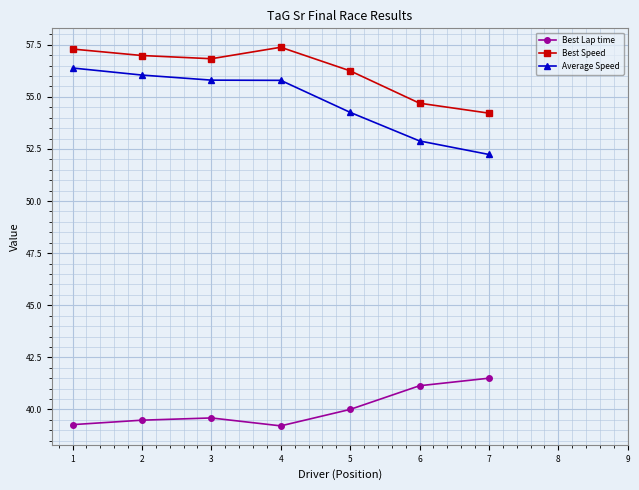

What is the value of the Average Speed point at the 5th from the left?

54.3